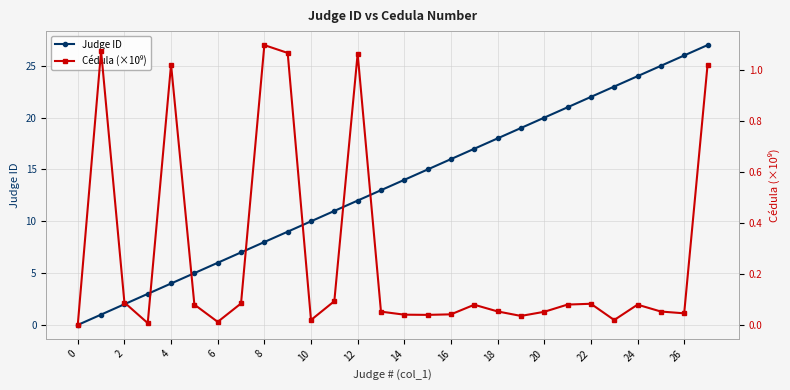

List the series in order of their overall mean, highest first.

Judge ID, Cédula (×10⁹)